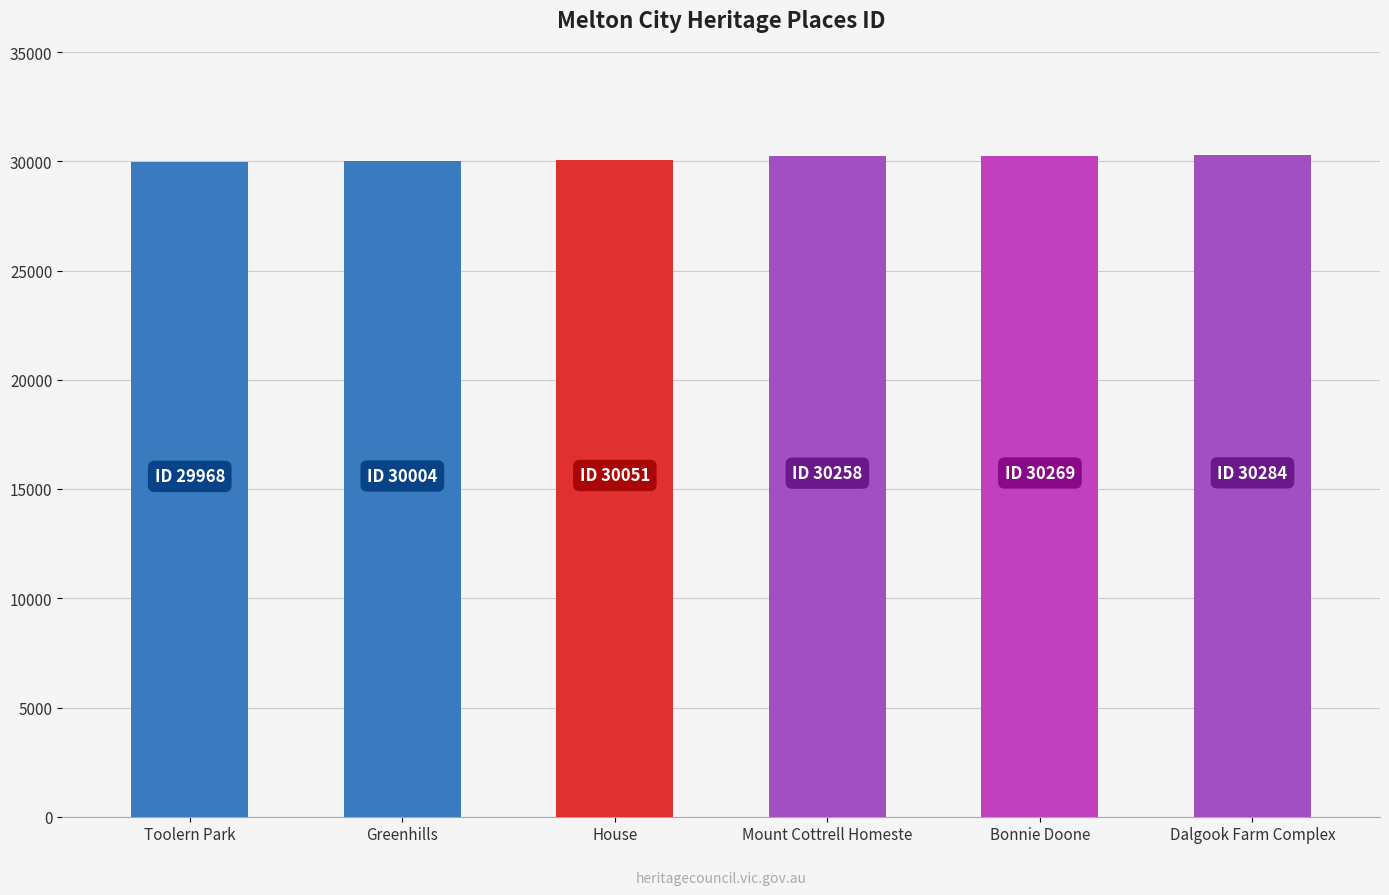

How many bars are there in total?

6